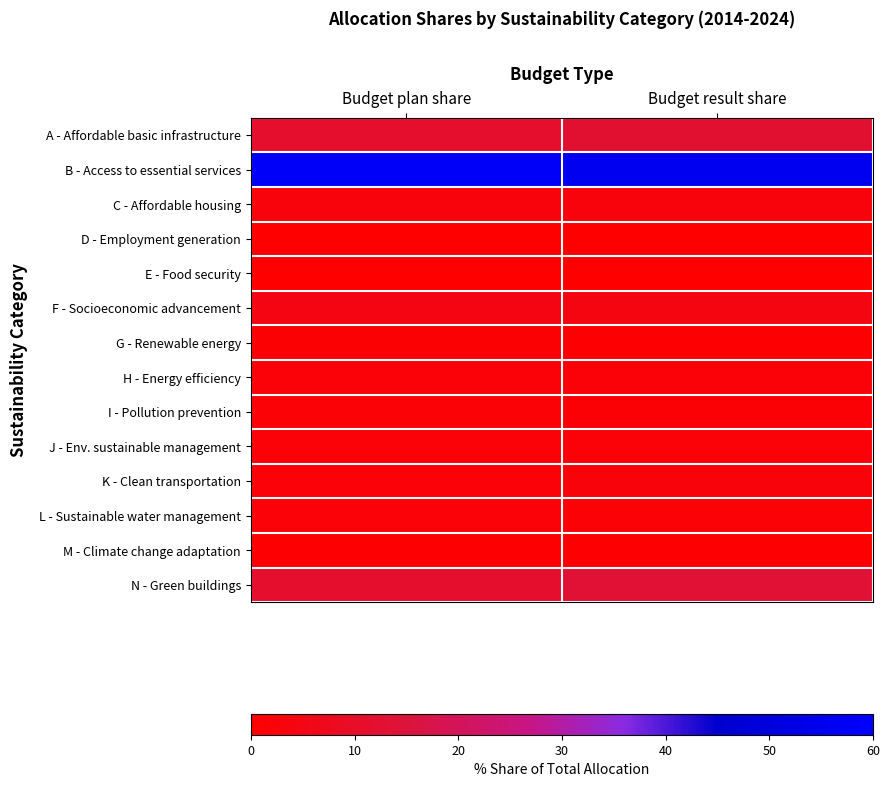

What is the spread (max minus min) of values at Budget plan share?

57.8